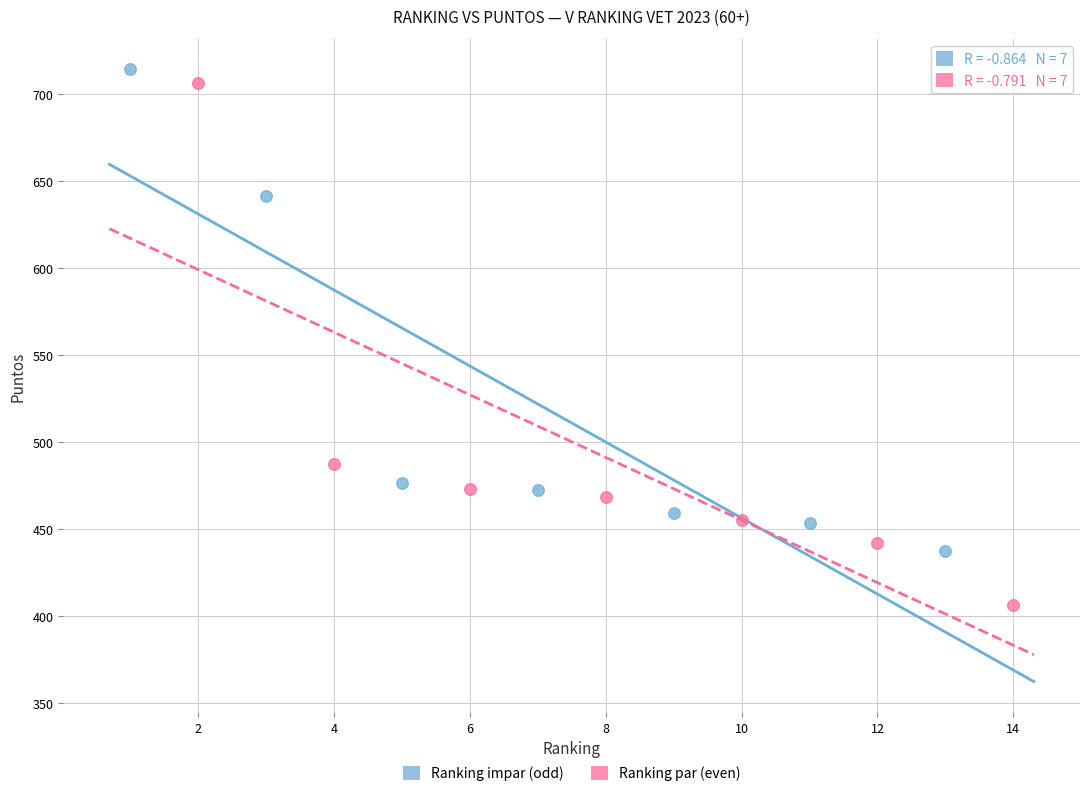

What are all the series names shown in the legend?

Ranking impar (odd), Ranking par (even)